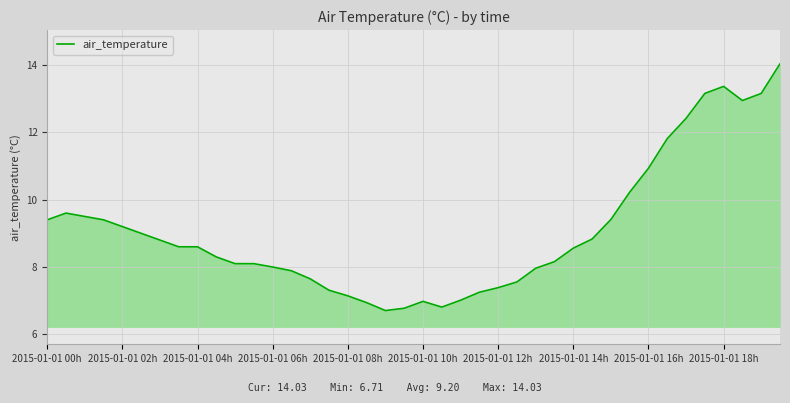

What is the greatest value displayed?

14.0